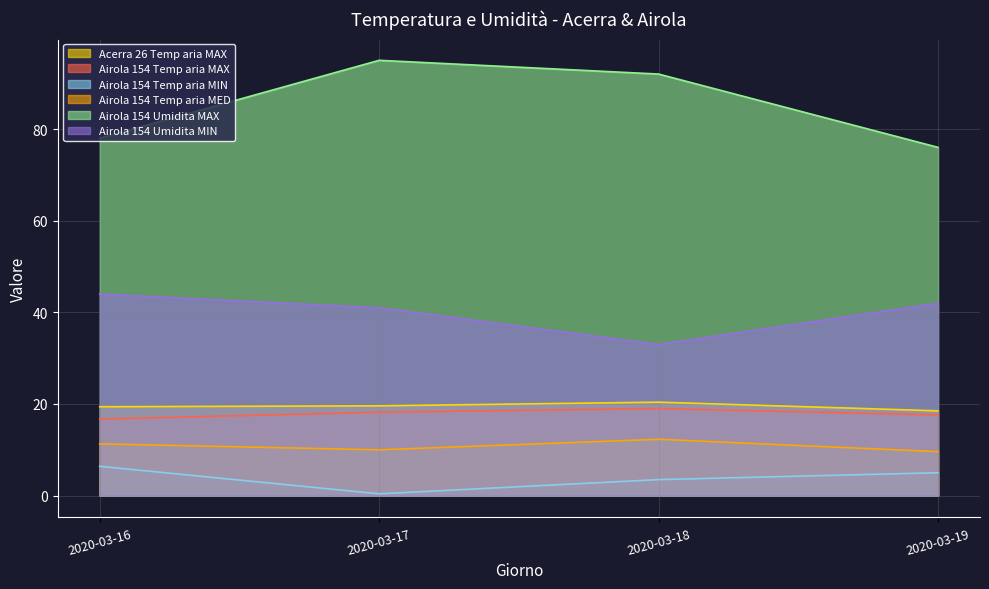

Reading left to right, transcribe all the data shown in this chart.

Acerra 26 Temp aria MAX: 2020-03-16=19.4	2020-03-17=19.6	2020-03-18=20.4	2020-03-19=18.5
Airola 154 Temp aria MAX: 2020-03-16=16.7	2020-03-17=18.2	2020-03-18=19.0	2020-03-19=17.6
Airola 154 Temp aria MIN: 2020-03-16=6.4	2020-03-17=0.4	2020-03-18=3.5	2020-03-19=5.0
Airola 154 Temp aria MED: 2020-03-16=11.3	2020-03-17=10.0	2020-03-18=12.3	2020-03-19=9.6
Airola 154 Umidita MAX: 2020-03-16=78.0	2020-03-17=95.0	2020-03-18=92.0	2020-03-19=76.0
Airola 154 Umidita MIN: 2020-03-16=44.0	2020-03-17=41.0	2020-03-18=33.0	2020-03-19=42.0